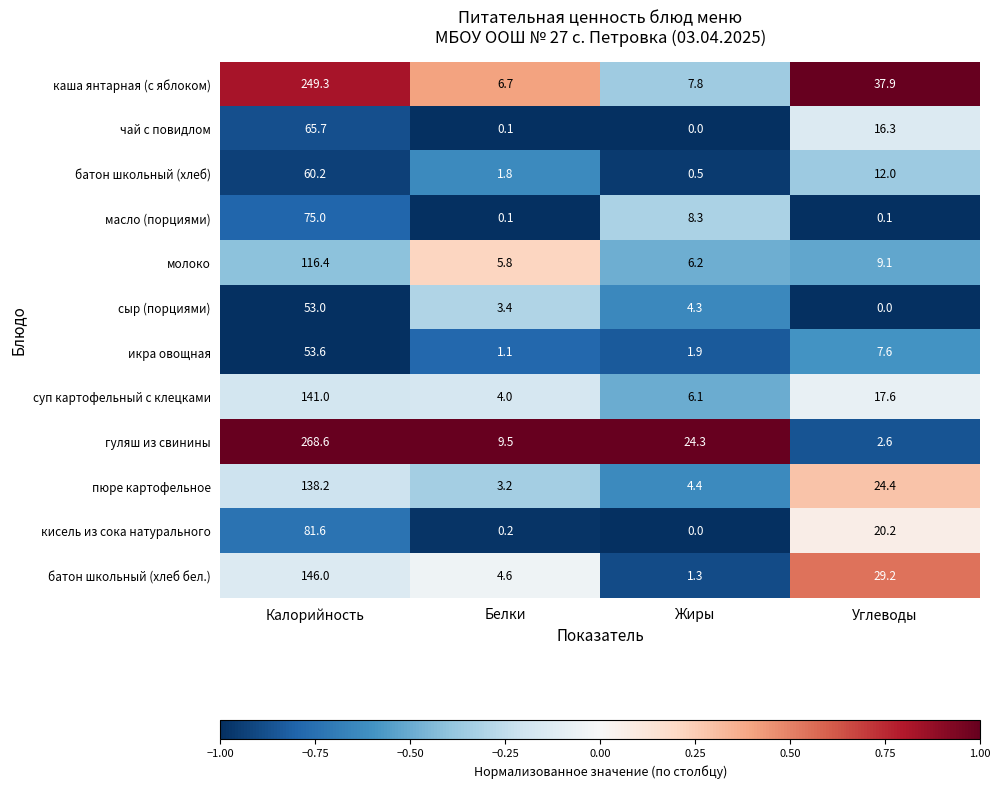

At which category does the chart reach its peak across all series?

Калорийность